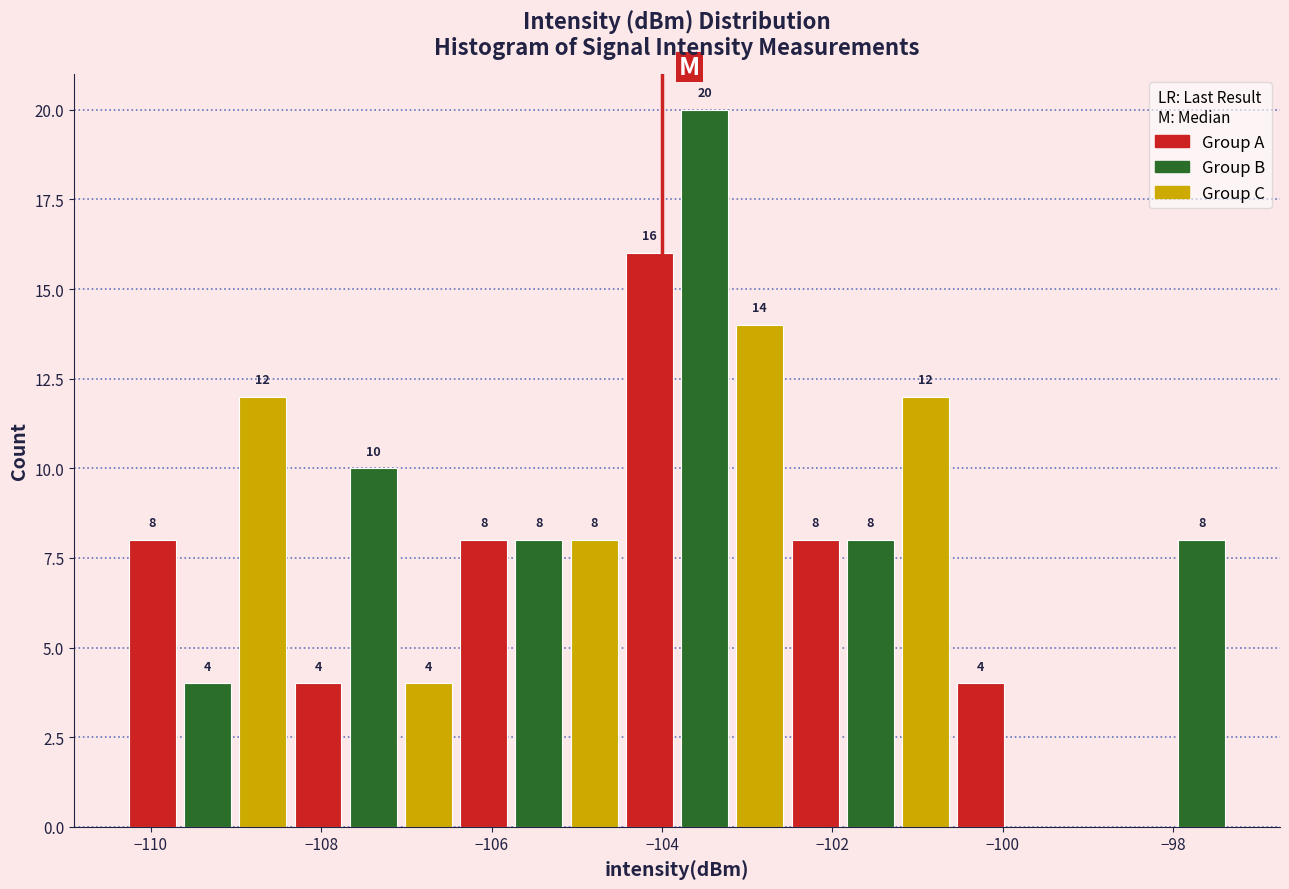

Around what value on the x-axis is the tallest bar? Give the approximate position of its centre, as read against the axis.

-103.6